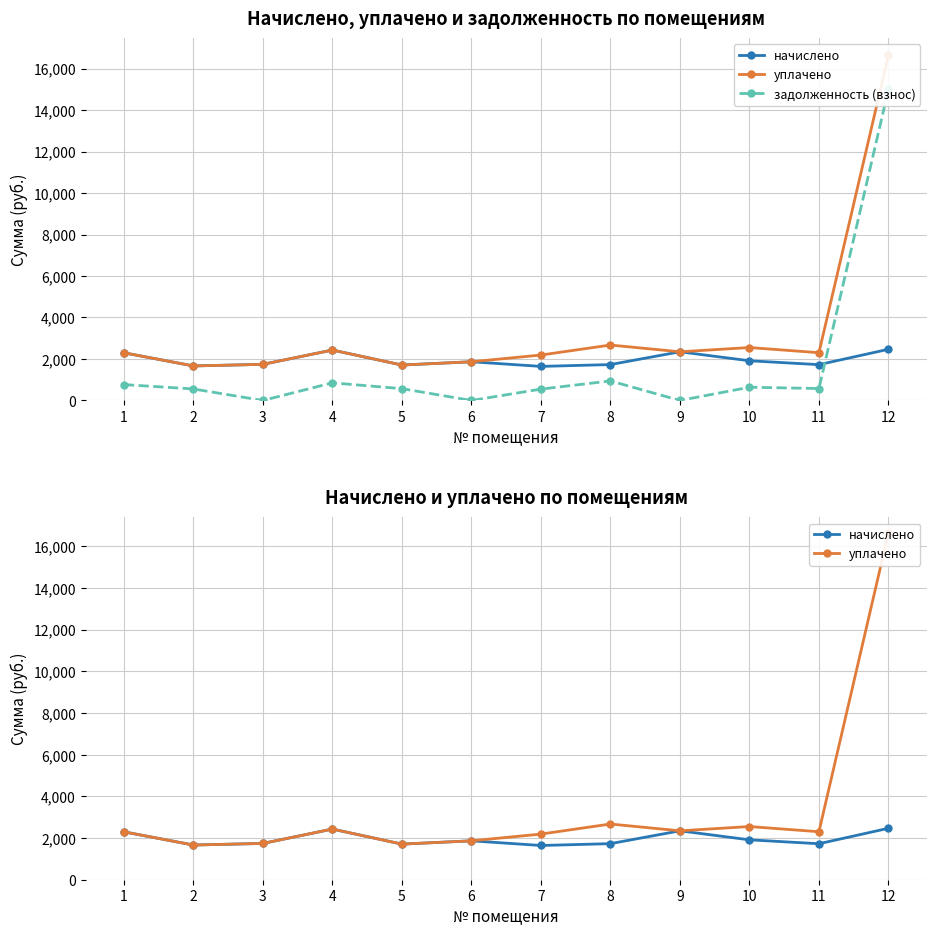

At 6, list the series in order from largest to smallest.

начислено, уплачено, задолженность (взнос)